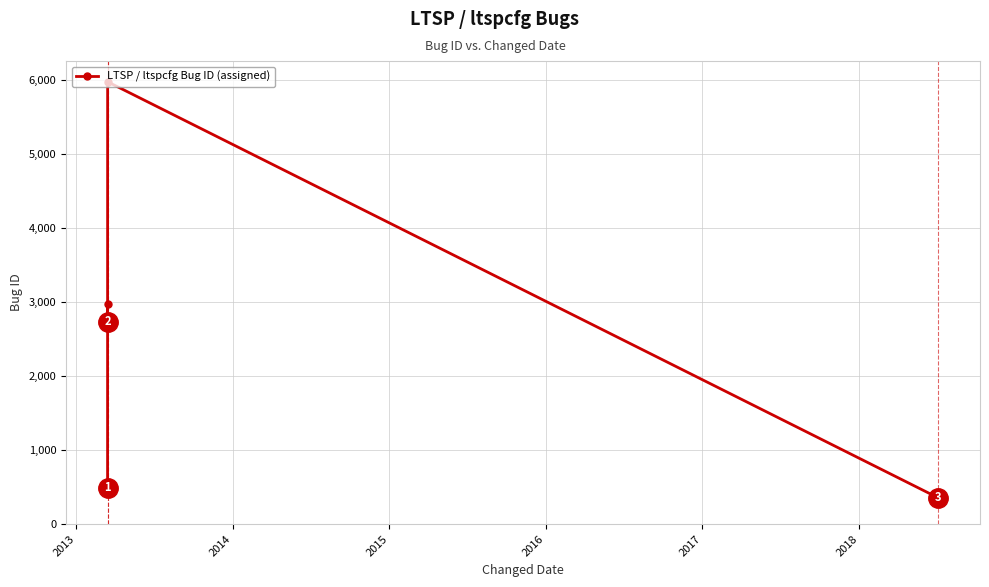

What is the value of the 5th point from the left?

354